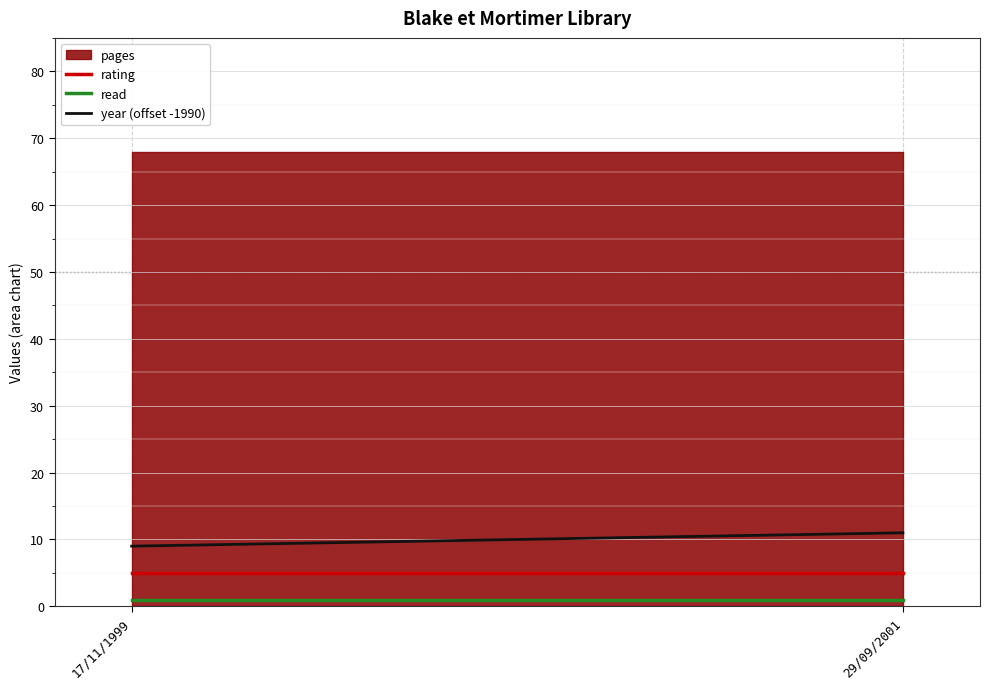

The read series shows 1 at 17/11/1999. True or false?

False